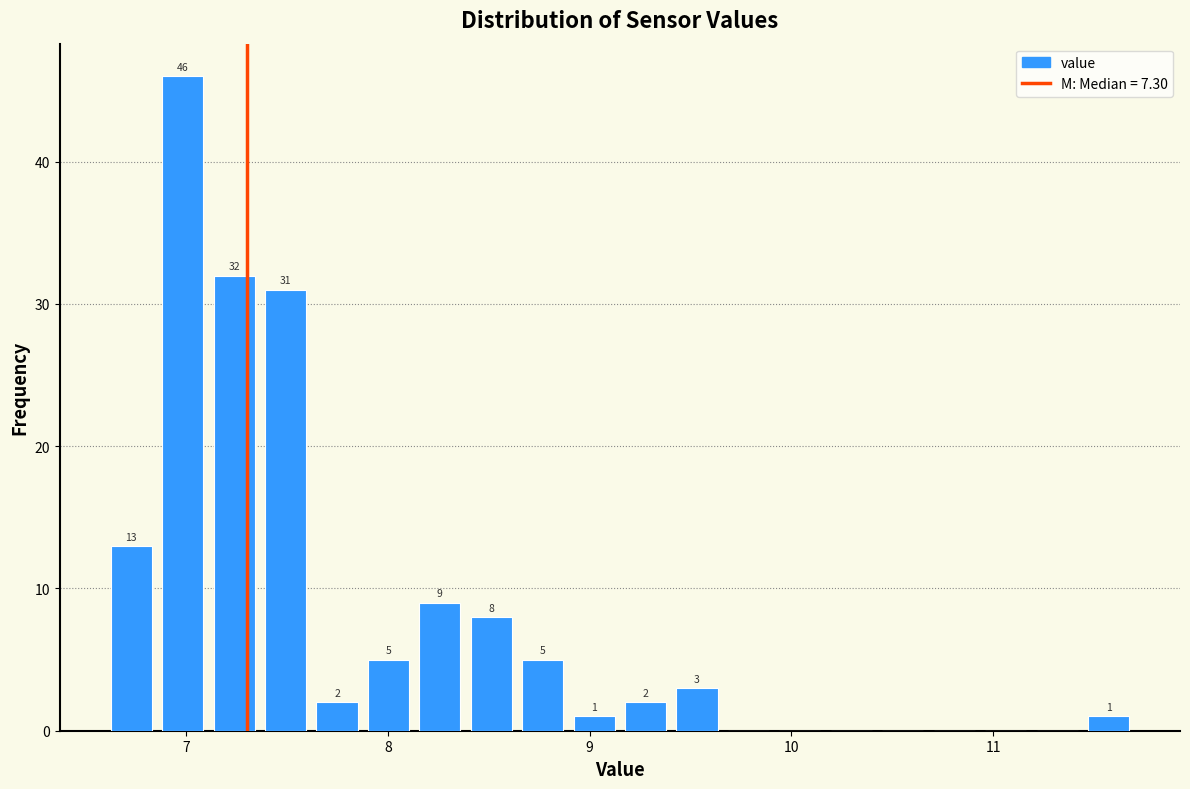

Read against the x-axis, roughly where is the centre of the tallest bar?

7.0